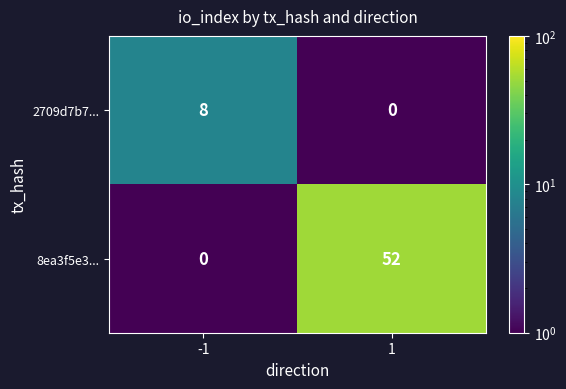

What is the difference between the maximum and minimum values in the 2709d7b7... series?

8